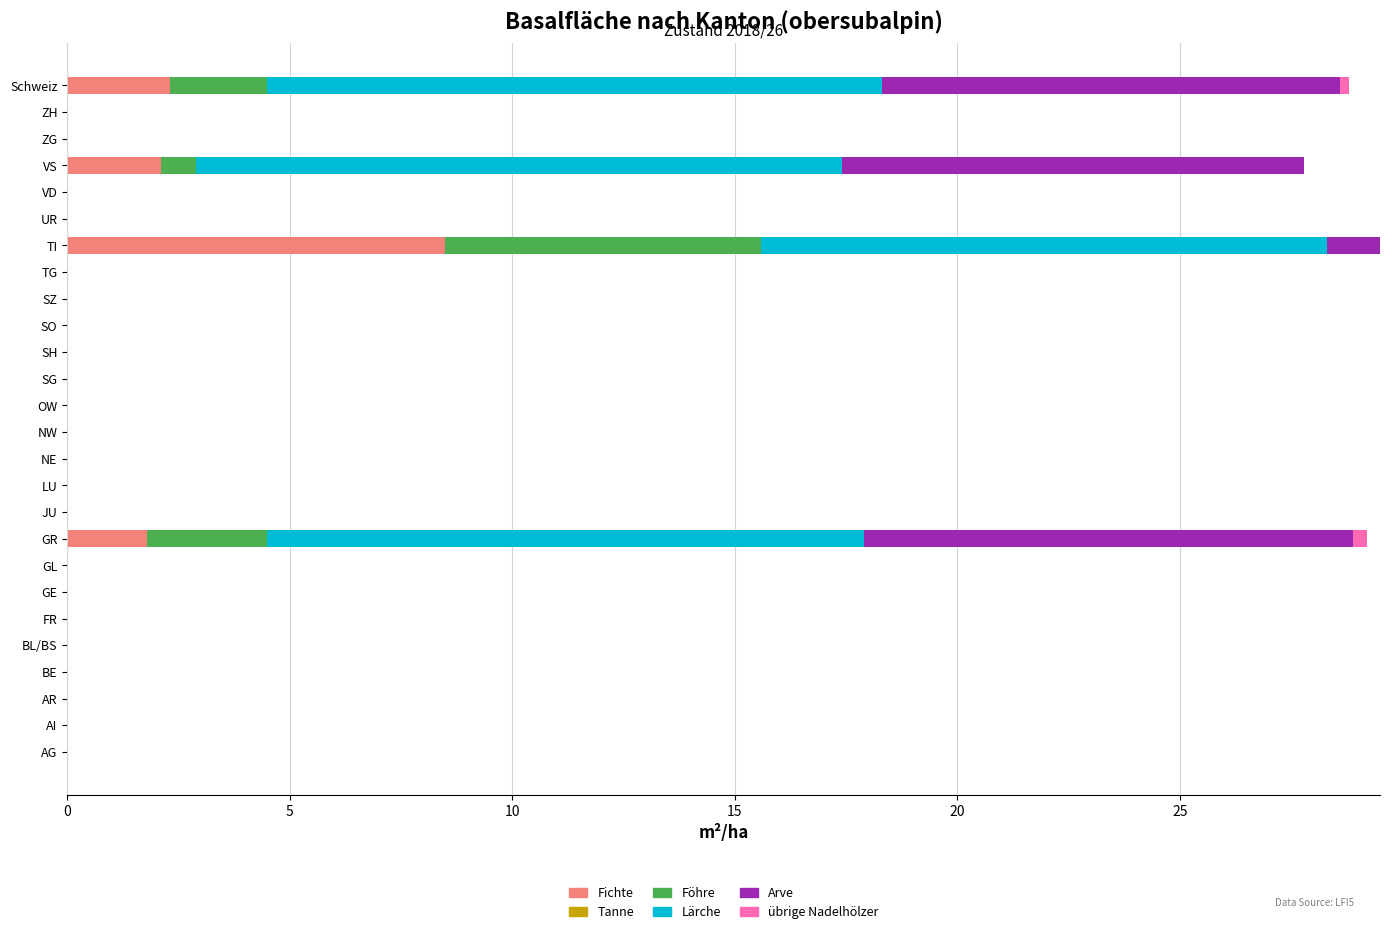

Is it true that Fichte equals 0.0 at OW?

True